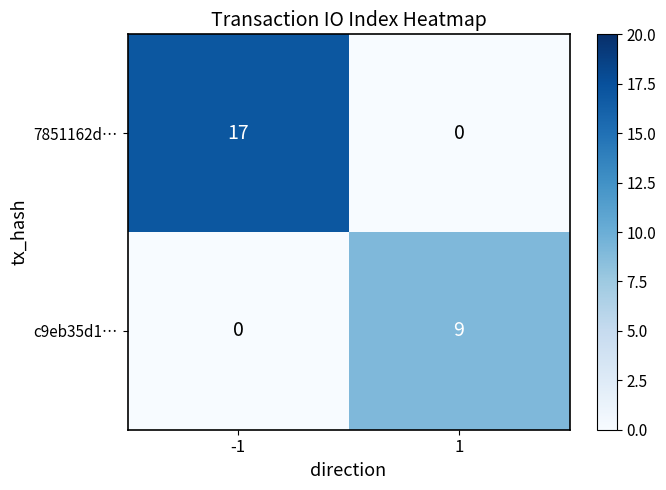

The c9eb35d1… series shows 9 at 1. True or false?

True